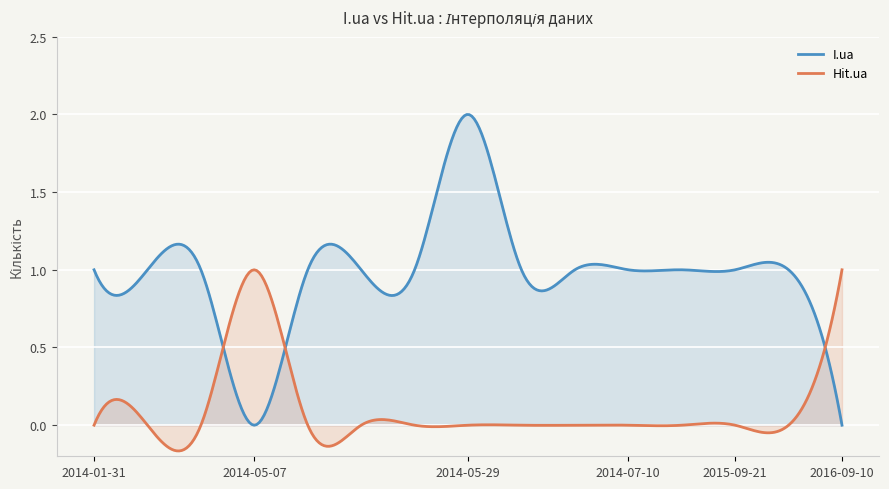

Which series has the largest range (max minus min)?

I.ua